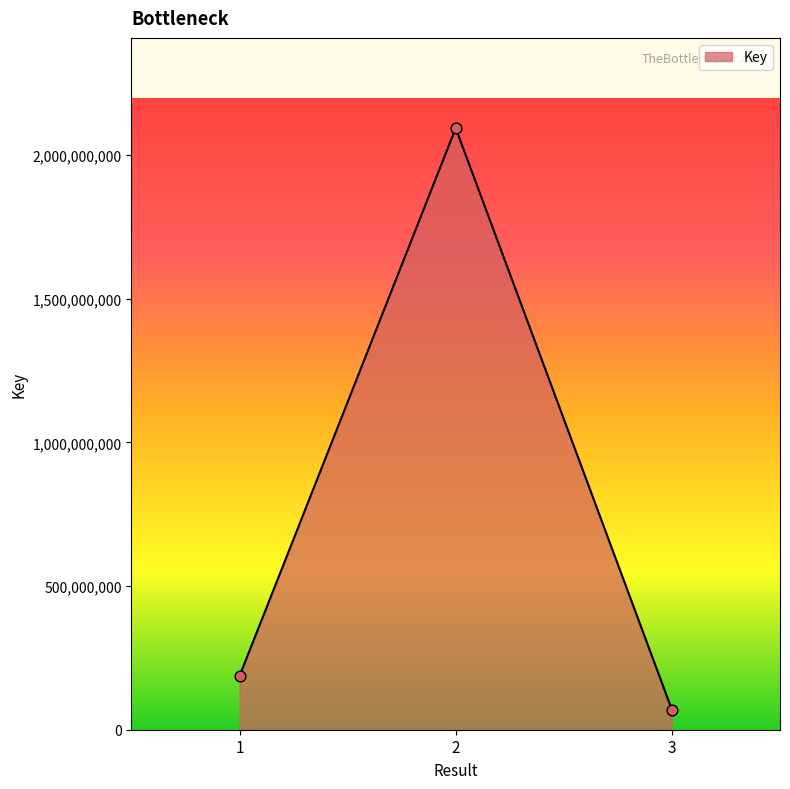

Approximately how many times larger is the value at 2 compared to 3?

30.1